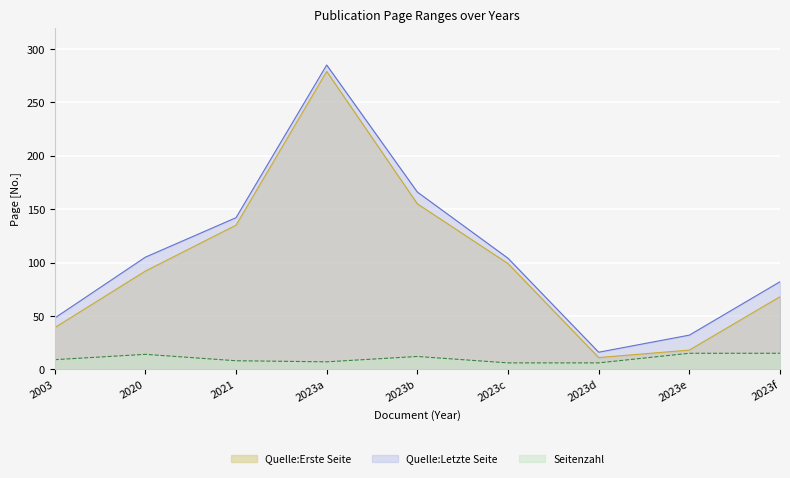

Is the value of Seitenzahl at 2023a greater than the value of Quelle:Letzte Seite at 2023a?

No